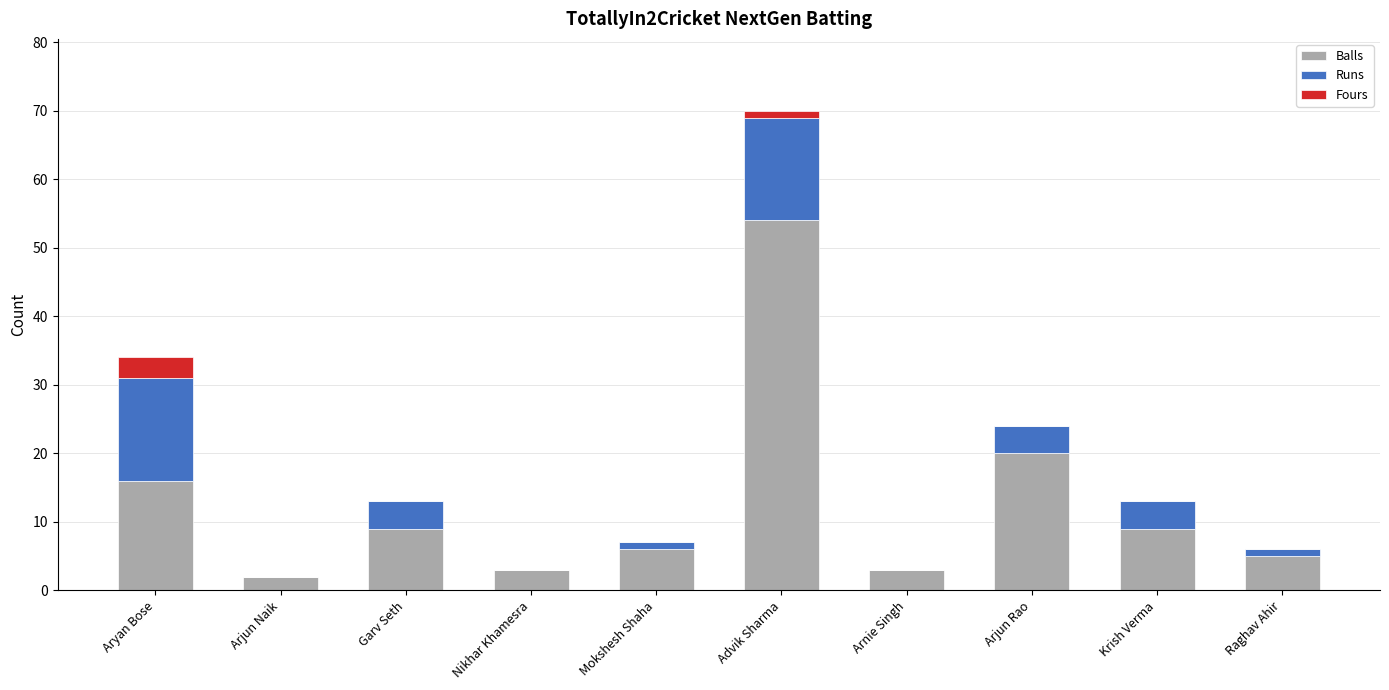

At which label does Balls reach its peak?

Advik Sharma